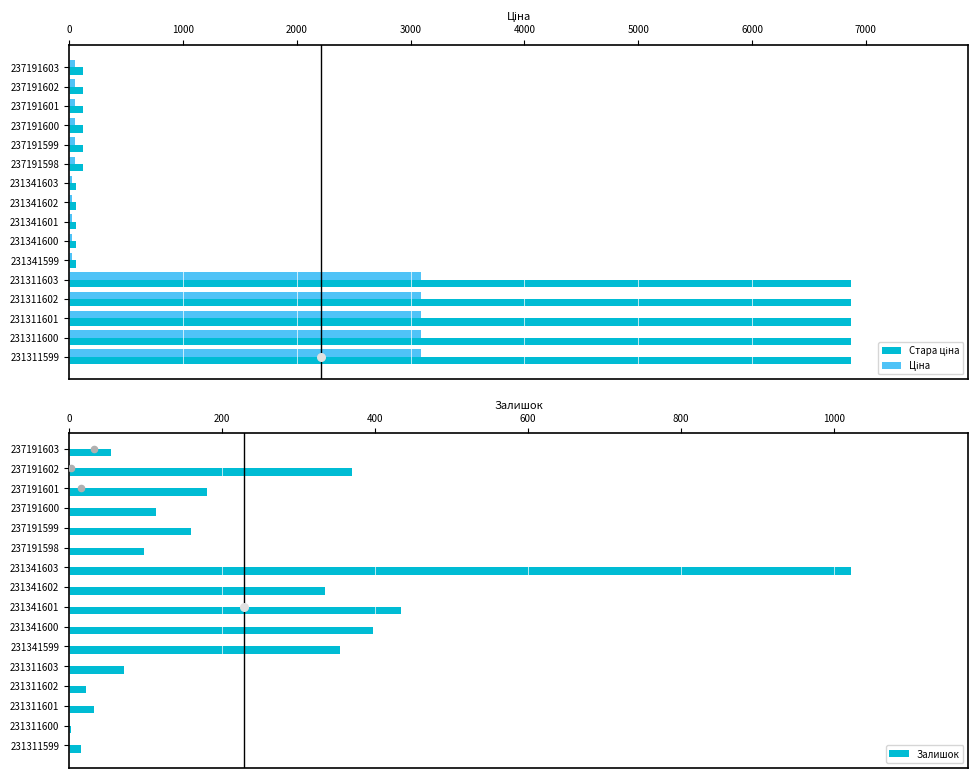

True or false: Залишок has a value of 434 at 231341601.

True